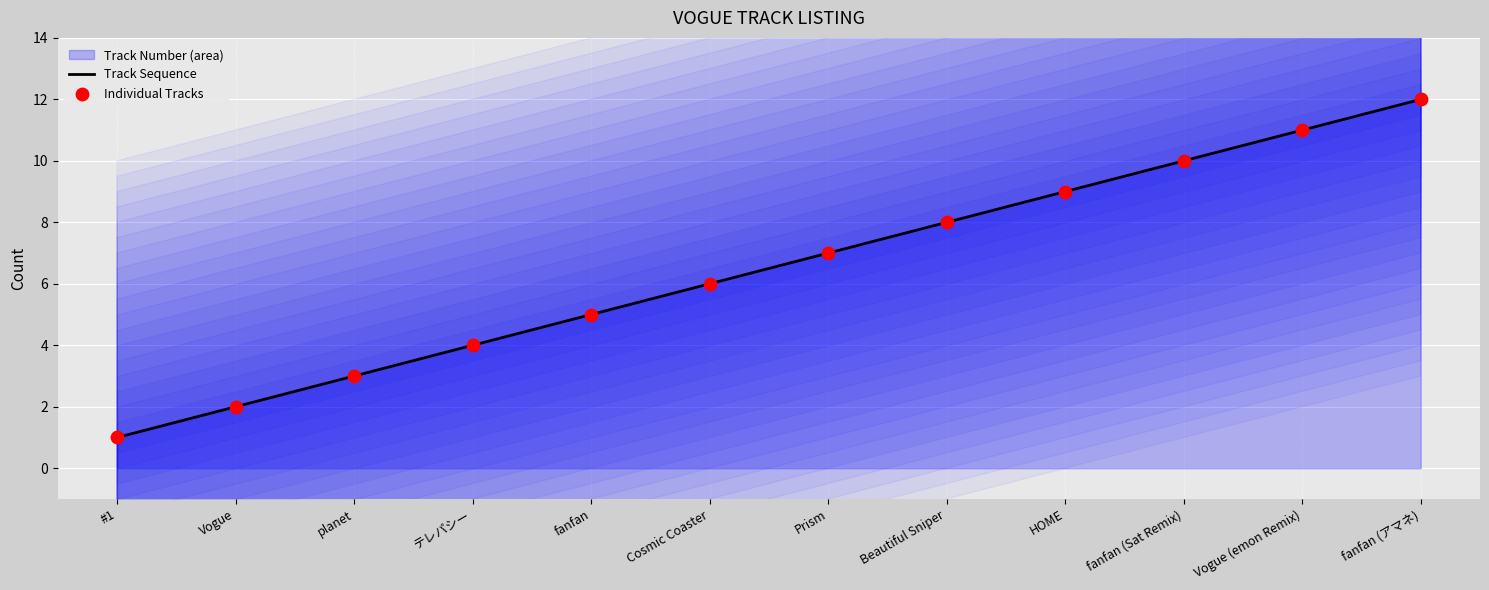

Which series contains the lowest Y value?

Track Sequence